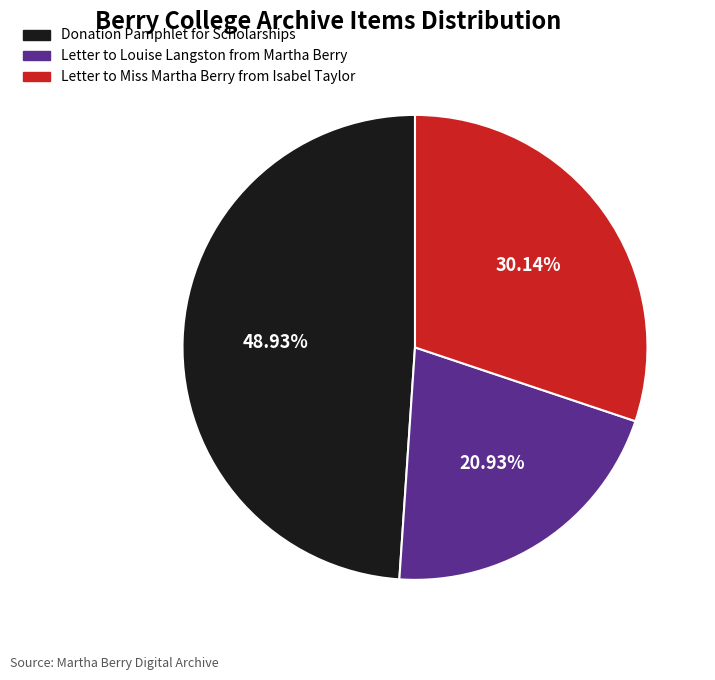

What percentage is NOT represented by Letter to Louise Langston from Martha Berry?

79.1%